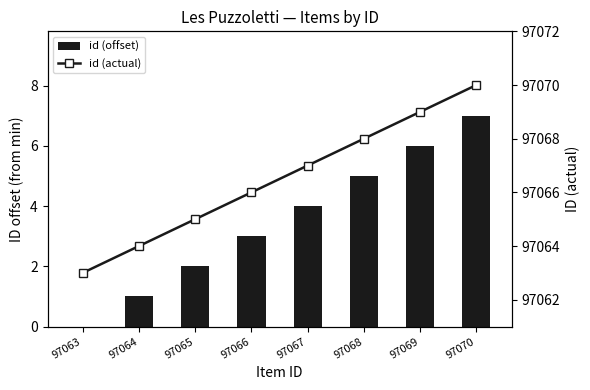

List the series in order of their peak value, highest first.

id (actual), id (offset)